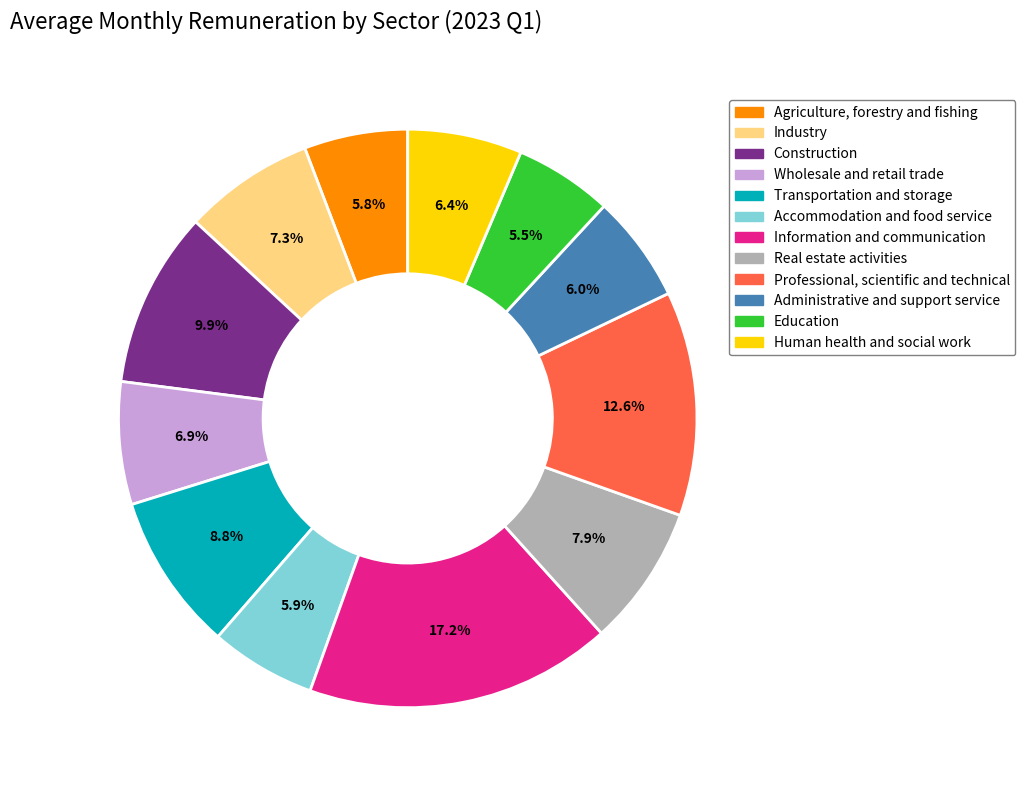

What percentage do Transportation and storage and Education together represent?

14.3%